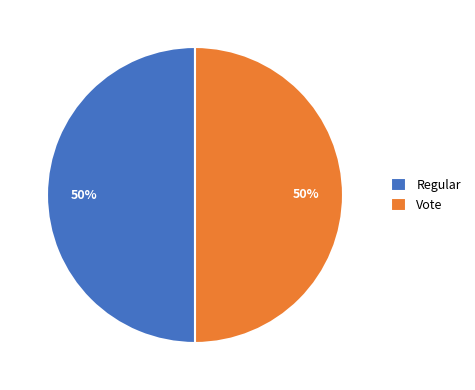

Approximately how many times larger is the value at Vote compared to Regular?

1.0